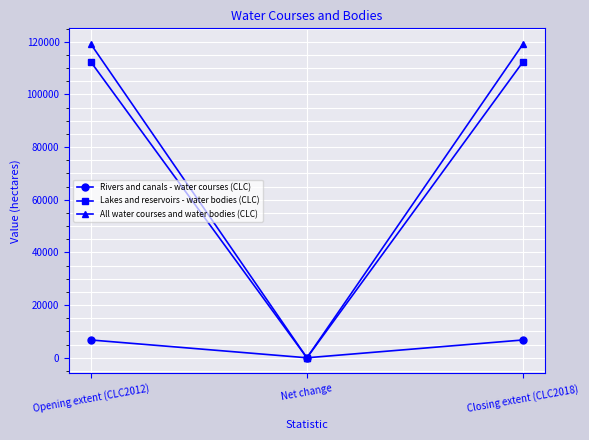

The value of Rivers and canals - water courses (CLC) at Opening extent (CLC2012) is 6764. True or false?

True